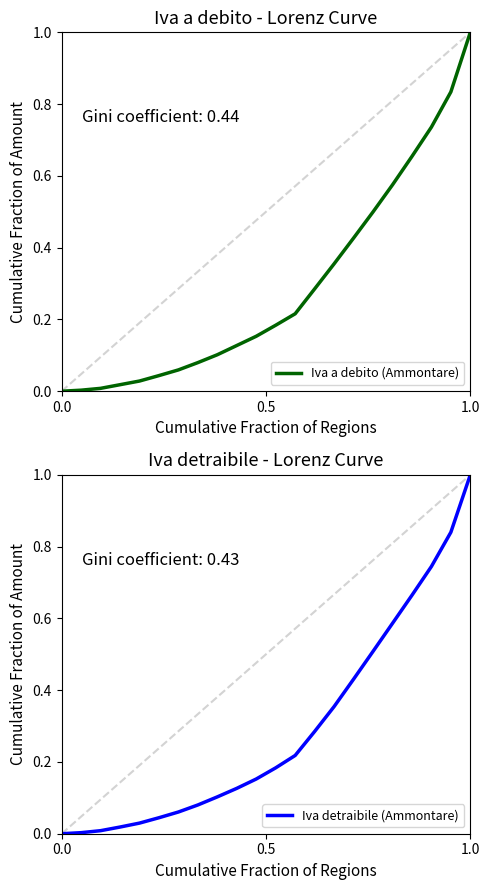

What is the value of the Iva a debito (Ammontare) point at the 7th from the left?

0.1